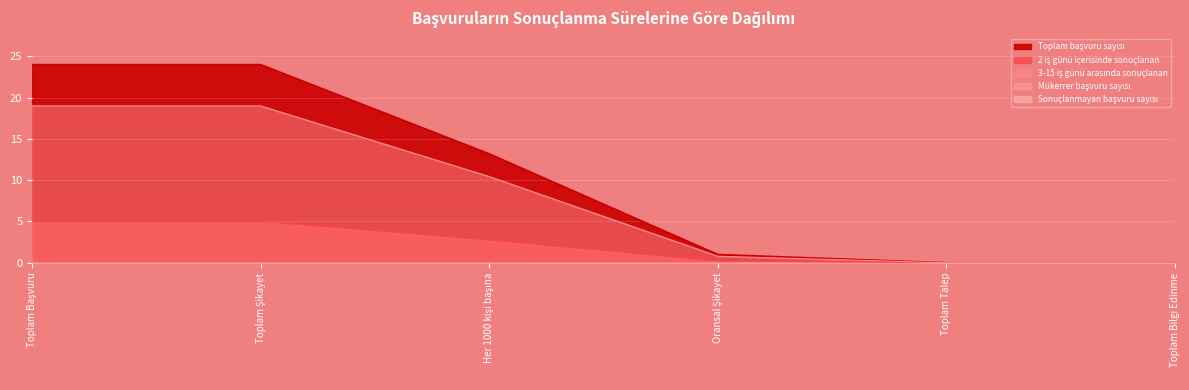

At which label is Mükerrer başvuru sayısı closest to 0?

Toplam Şikayet